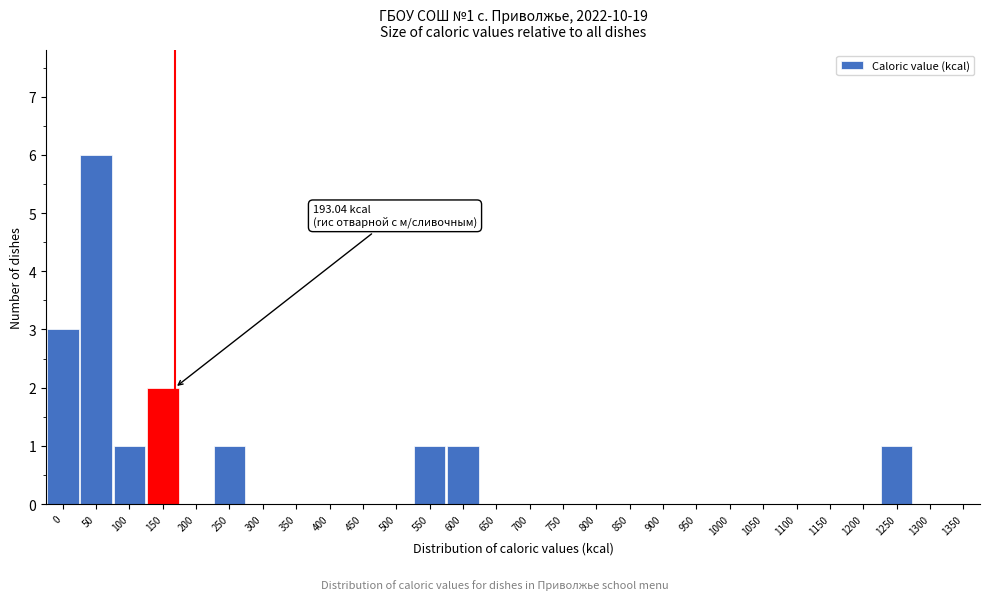

Reading left to right, what are all the values shown in this chart?

0=3	50=6	100=1	150=2	200=0	250=1	300=0	350=0	400=0	450=0	500=0	550=1	600=1	650=0	700=0	750=0	800=0	850=0	900=0	950=0	1000=0	1050=0	1100=0	1150=0	1200=0	1250=1	1300=0	1350=0